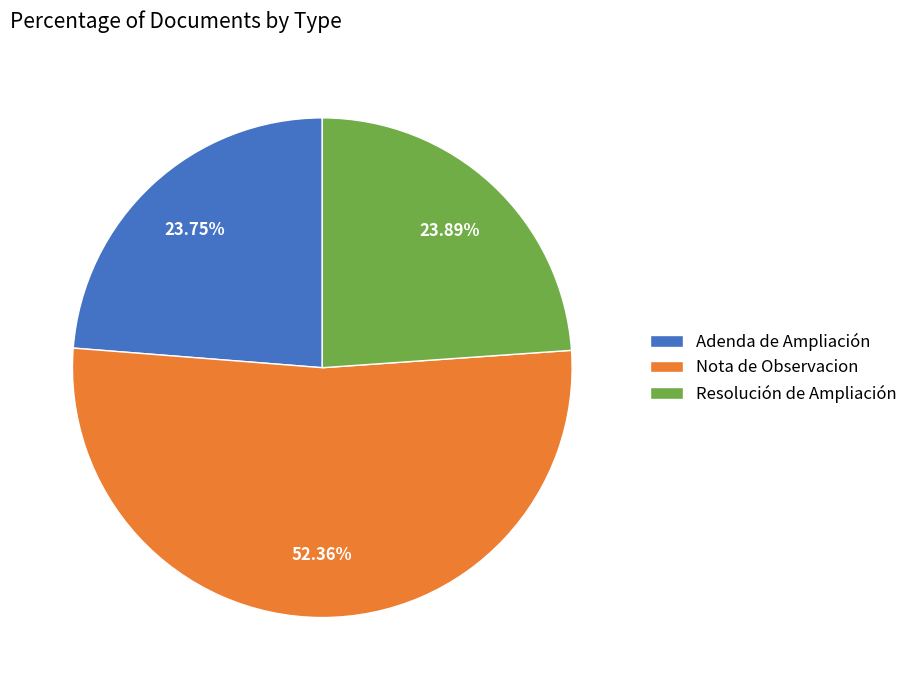

Approximately how many times larger is the value at Resolución de Ampliación compared to Adenda de Ampliación?

1.0